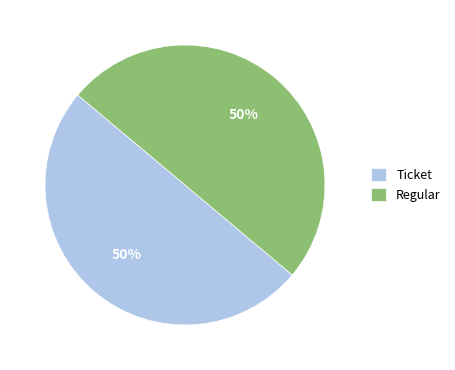

The Ticket slice represents 50% of the pie. True or false?

True